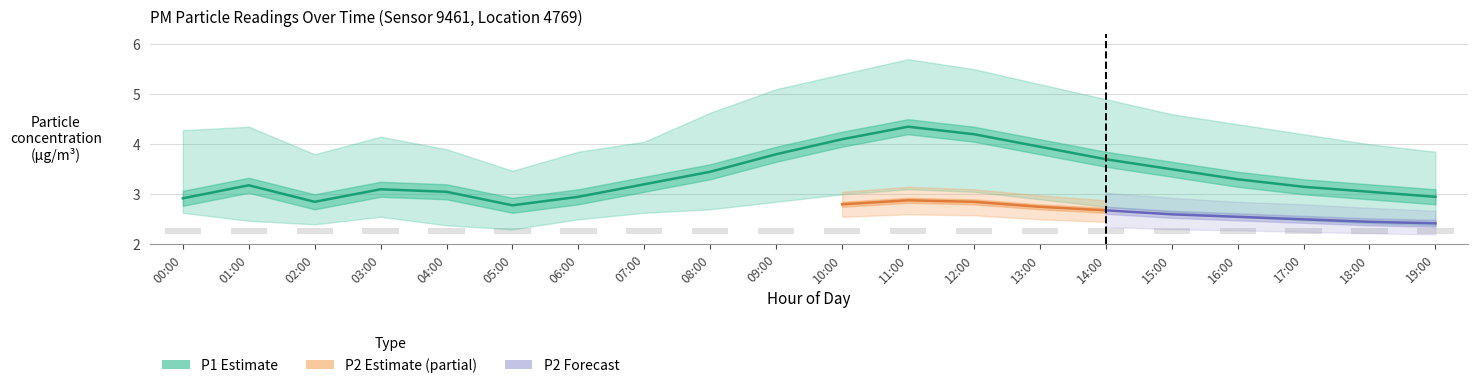

The P2_upper series shows 3.0 at 10:00. True or false?

True